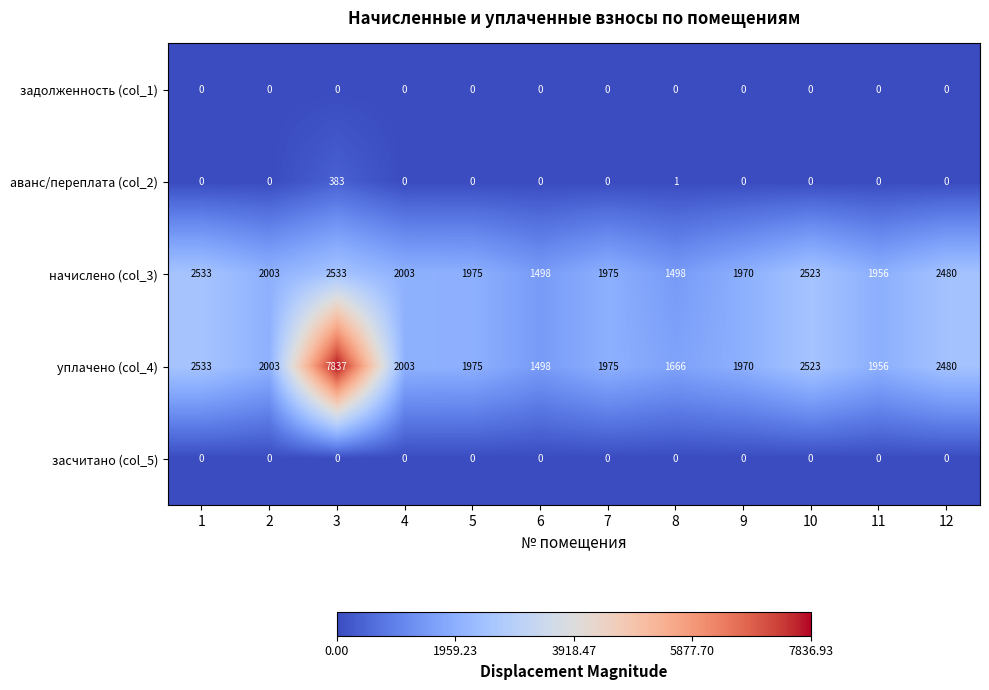

What is the total value across all series at 3?

10753